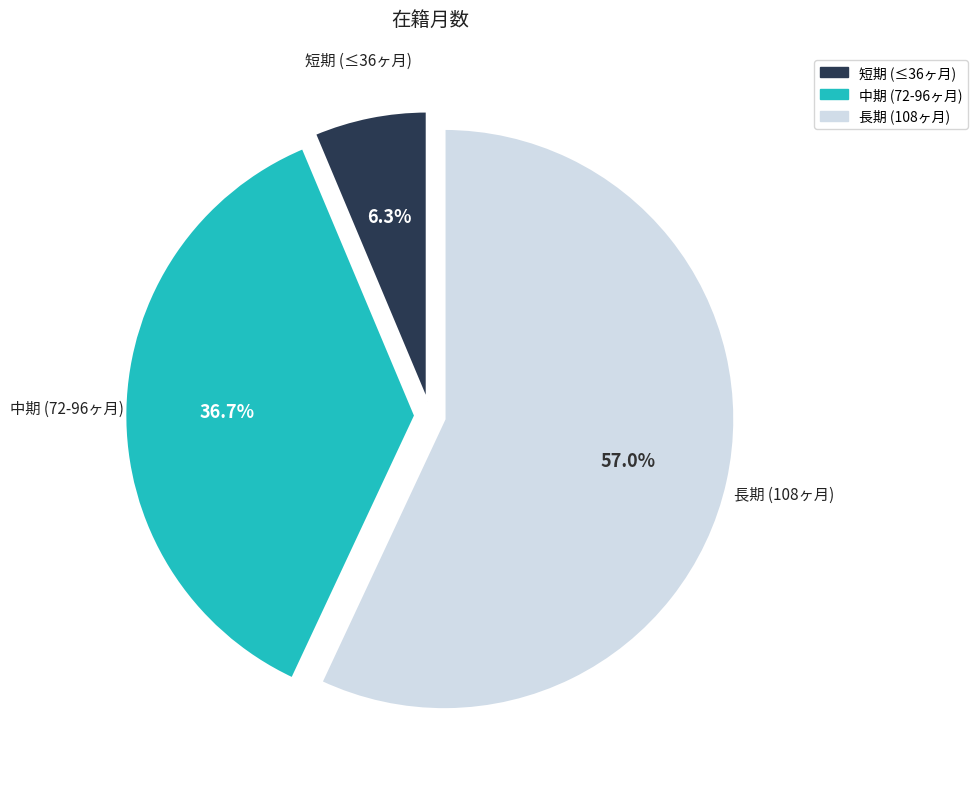

Is there any slice that represents more than half of the pie?

Yes